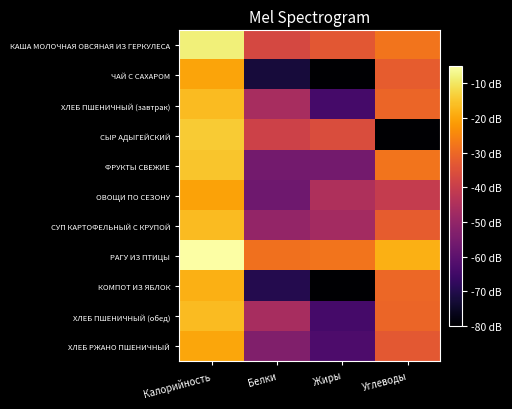

Reading right to left, extract all data points from this chart.

КАША МОЛОЧНАЯ ОВСЯНАЯ ИЗ ГЕРКУЛЕСА: Углеводы=-28.1	Жиры=-33.6	Белки=-37.2	Калорийность=-8.3
ЧАЙ С САХАРОМ: Углеводы=-32.3	Жиры=-80.0	Белки=-72.3	Калорийность=-20.1
ХЛЕБ ПШЕНИЧНЫЙ (завтрак): Углеводы=-30.6	Жиры=-64.3	Белки=-46.3	Калорийность=-16.7
СЫР АДЫГЕЙСКИЙ: Углеводы=-80.0	Жиры=-36.0	Белки=-38.9	Калорийность=-14.2
ФРУКТЫ СВЕЖИЕ: Углеводы=-28.0	Жиры=-55.8	Белки=-55.8	Калорийность=-15.0
ОВОЩИ ПО СЕЗОНУ: Углеводы=-40.6	Жиры=-44.9	Белки=-56.7	Калорийность=-20.4
СУП КАРТОФЕЛЬНЫЙ С КРУПОЙ: Углеводы=-32.5	Жиры=-47.1	Белки=-49.8	Калорийность=-16.7
РАГУ ИЗ ПТИЦЫ: Углеводы=-18.4	Жиры=-28.1	Белки=-28.5	Калорийность=-5.0
КОМПОТ ИЗ ЯБЛОК: Углеводы=-30.4	Жиры=-80.0	Белки=-69.8	Калорийность=-18.2
ХЛЕБ ПШЕНИЧНЫЙ (обед): Углеводы=-30.6	Жиры=-64.3	Белки=-46.3	Калорийность=-16.7
ХЛЕБ РЖАНО ПШЕНИЧНЫЙ: Углеводы=-33.2	Жиры=-62.7	Белки=-53.4	Калорийность=-19.9